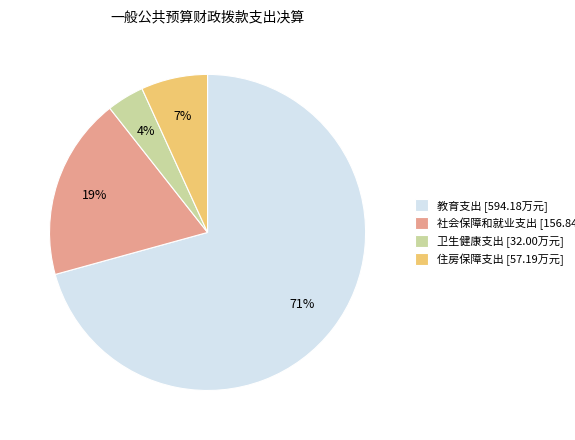

Is there a majority slice in this chart?

Yes